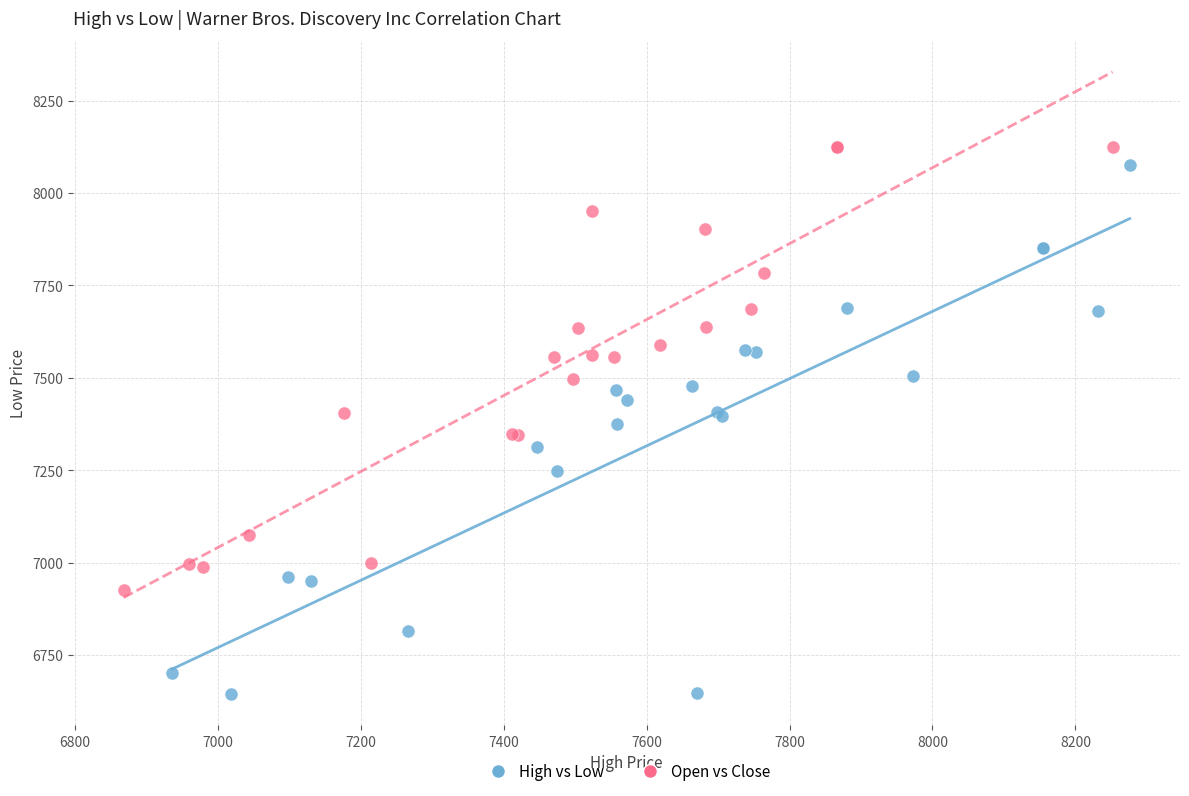

Which series reaches the minimum Y coordinate?

High vs Low